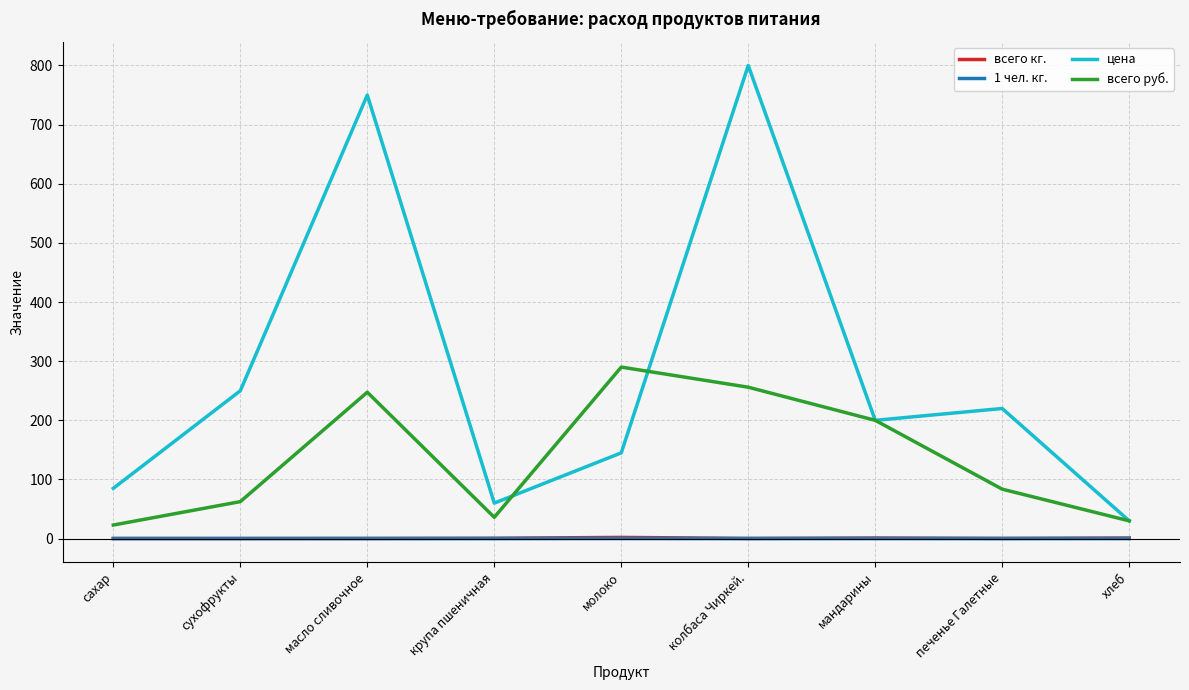

What is the greatest value displayed?

800.0